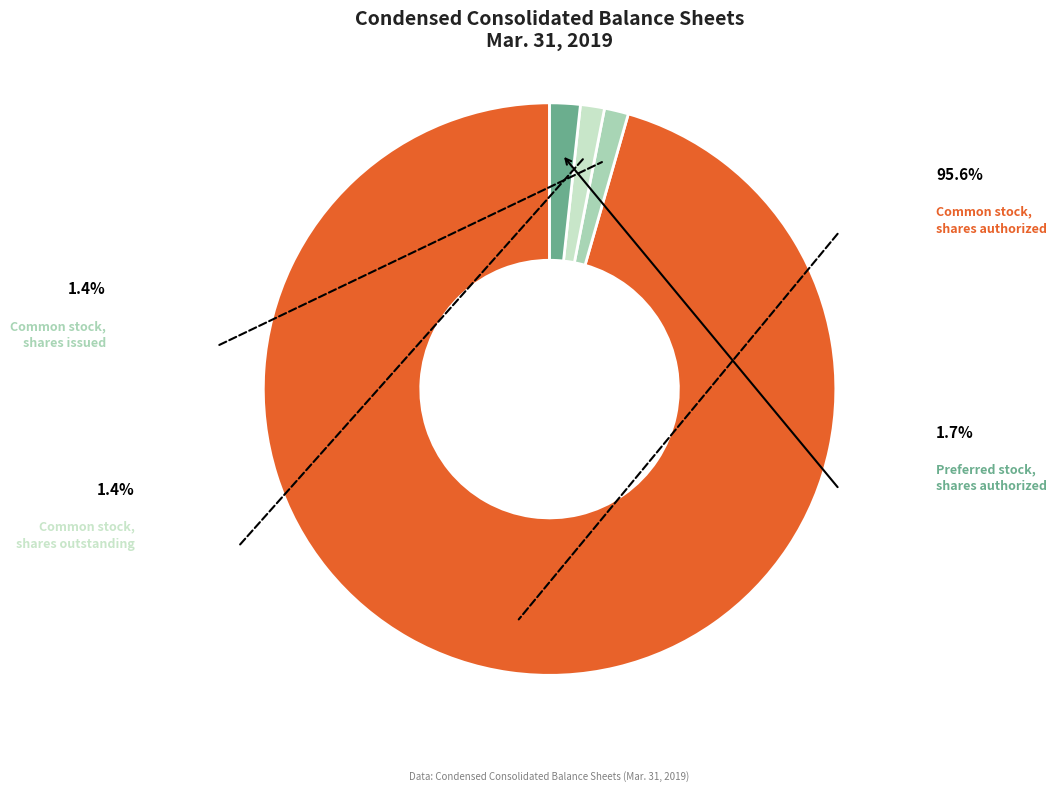

To the nearest percent, what portion does Common stock, shares issued represent?

1%